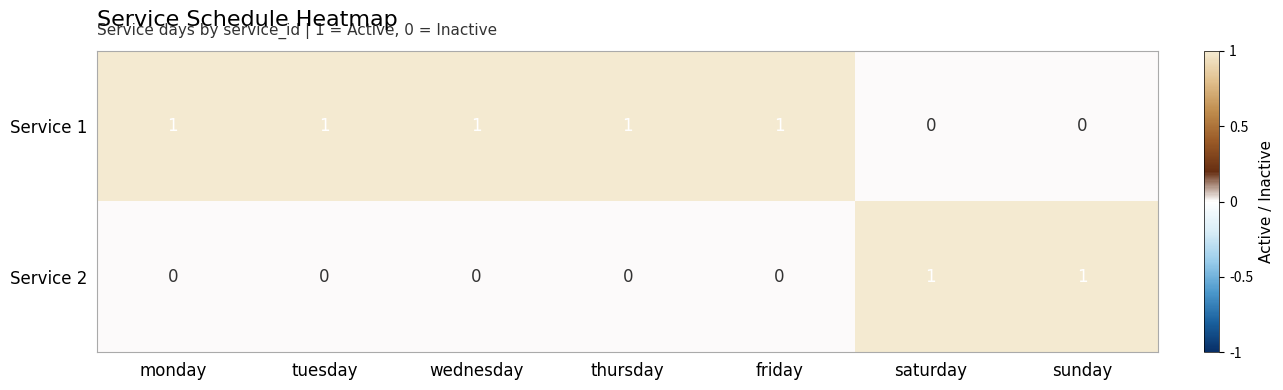

Count the Service 2 values in the range 0 to 1.

7